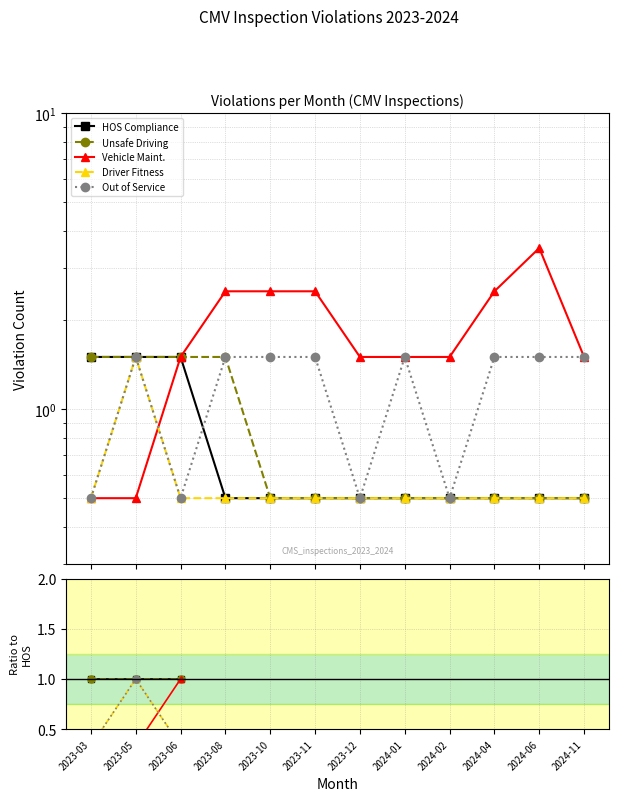

How many lines are shown in the chart?

5